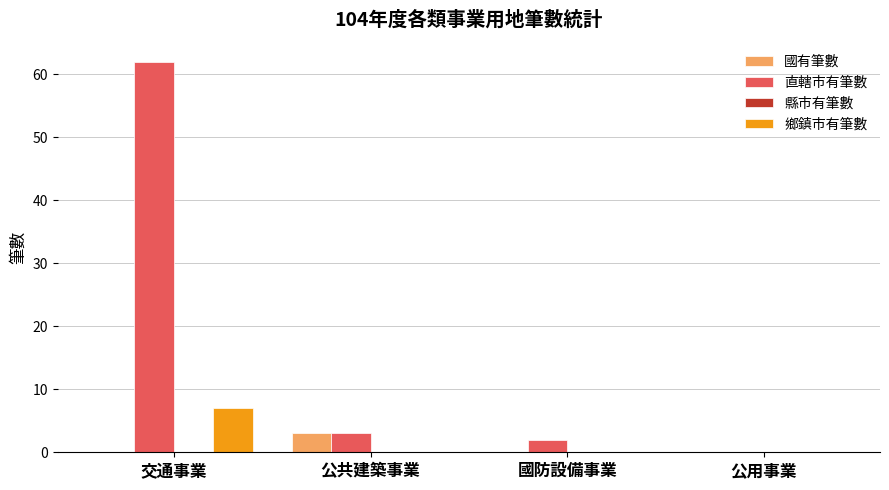

Is the value of 直轄市有筆數 at 公共建築事業 greater than the value of 國有筆數 at 交通事業?

Yes